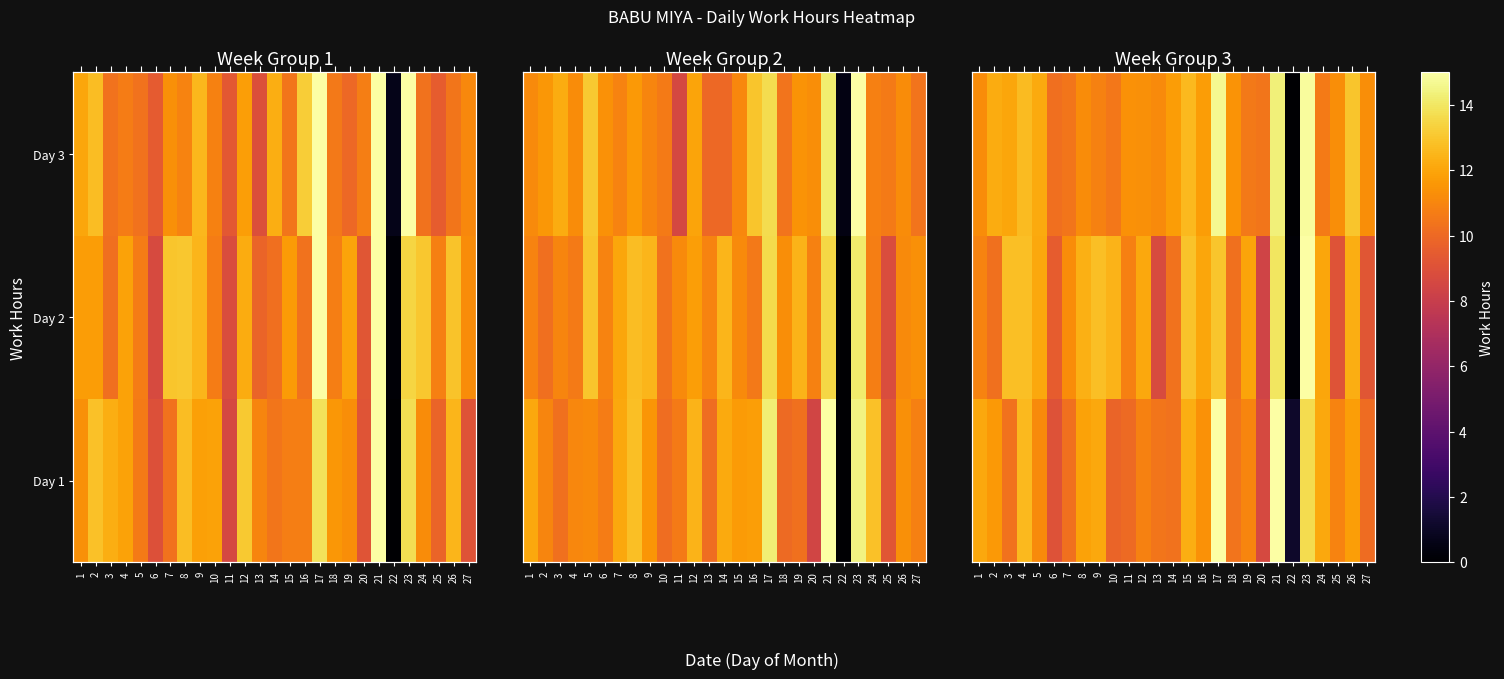

True or false: Day 3 has a value of 11.3 at 27.

True